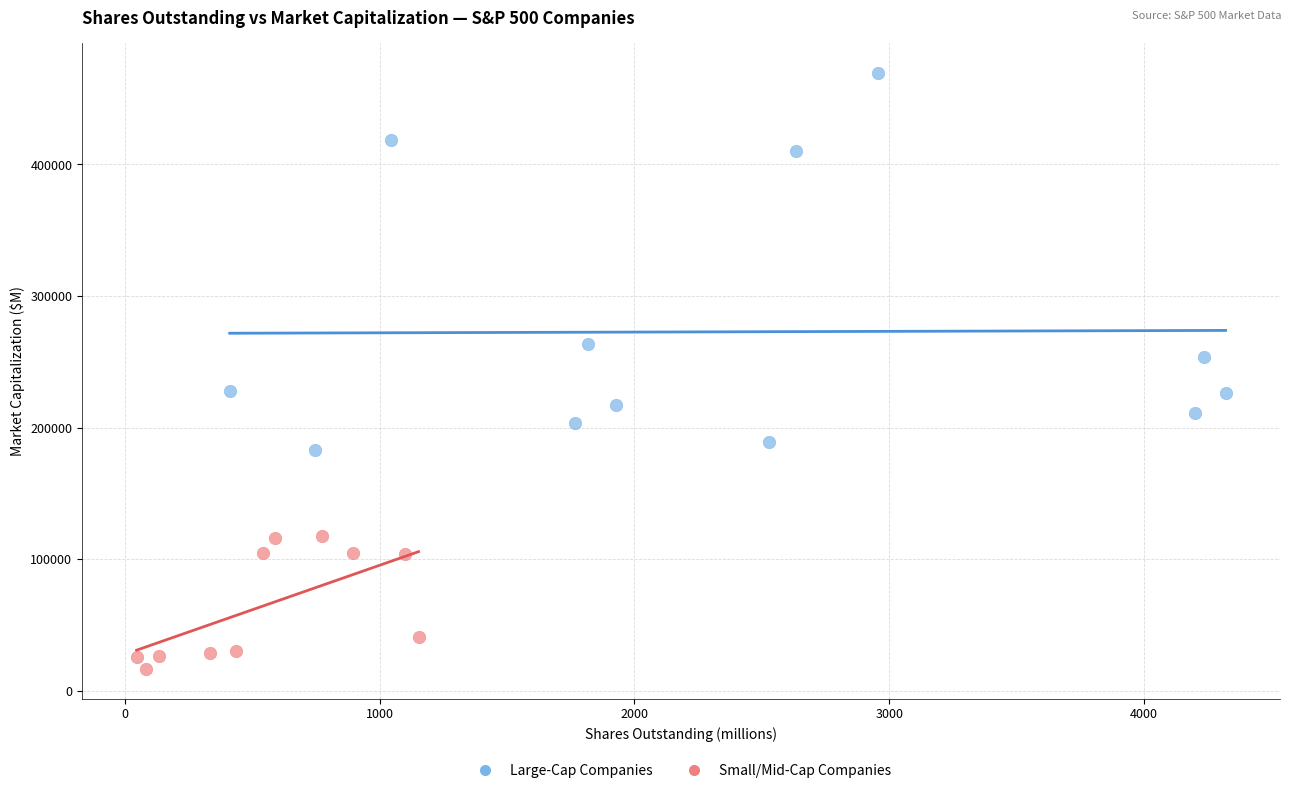

Which series has the largest Y range (max minus min)?

Large-Cap Companies